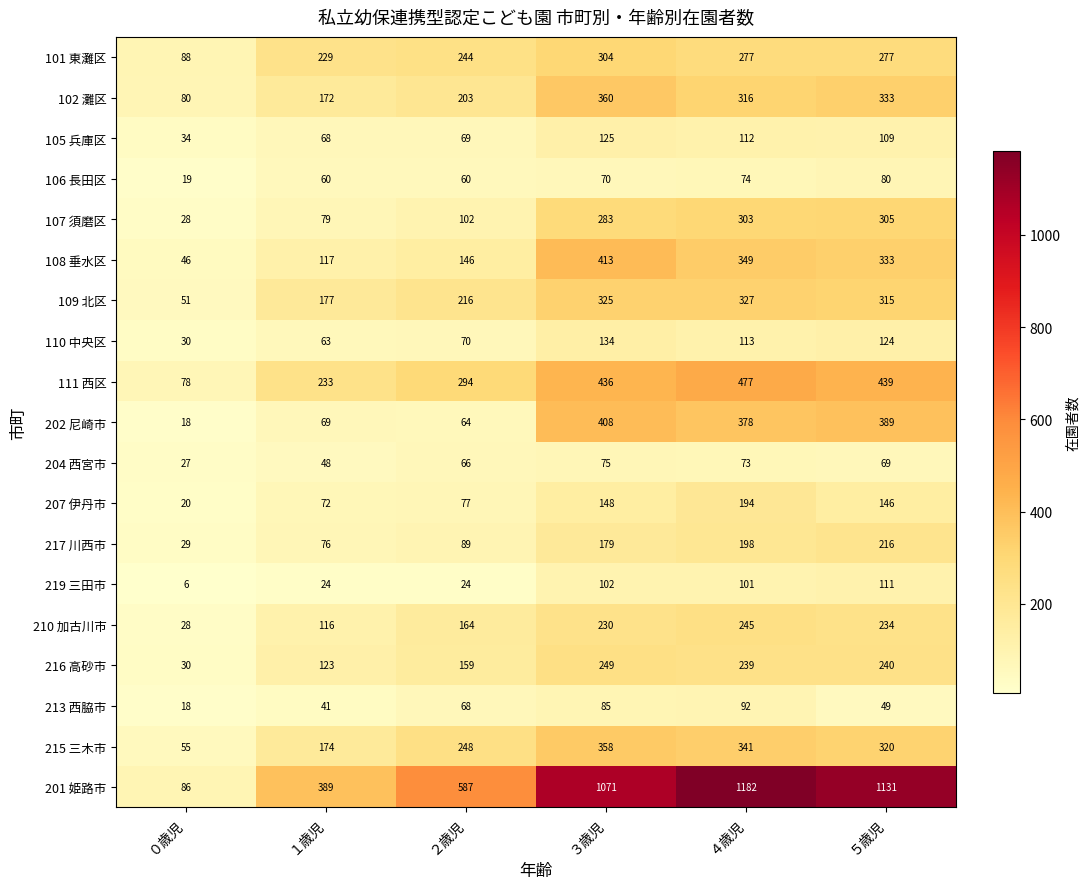

What is the average value of the 207 伊丹市 series?

110